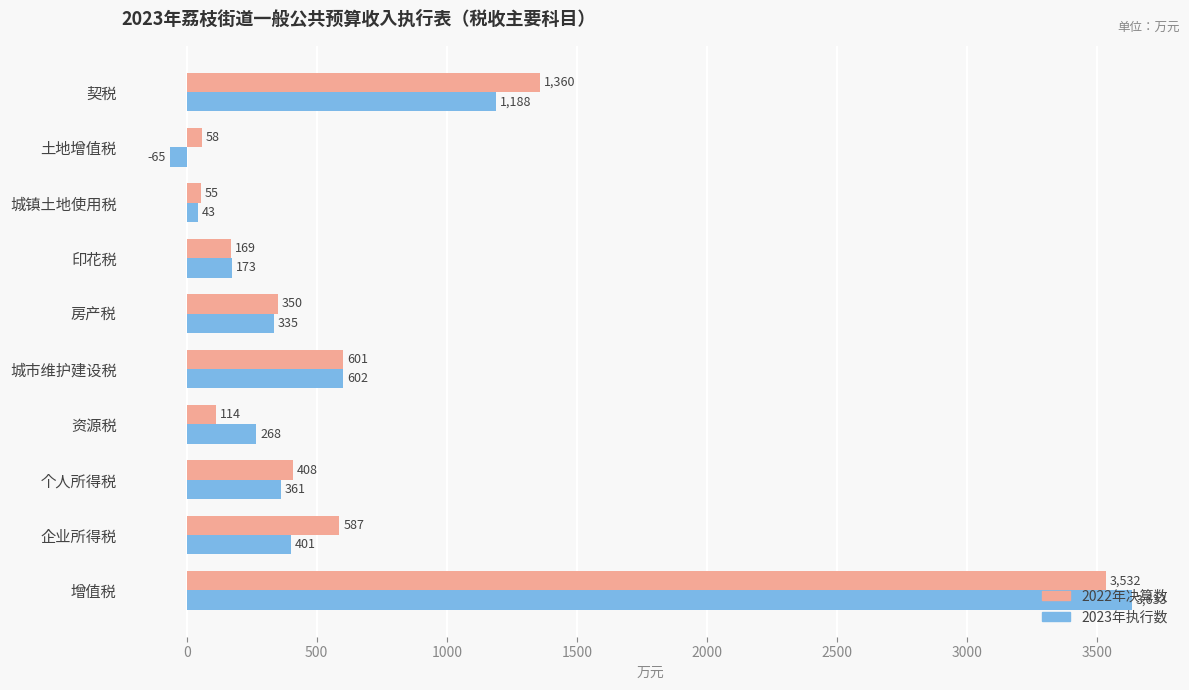

What is the maximum value for 2022年决算数?

3532